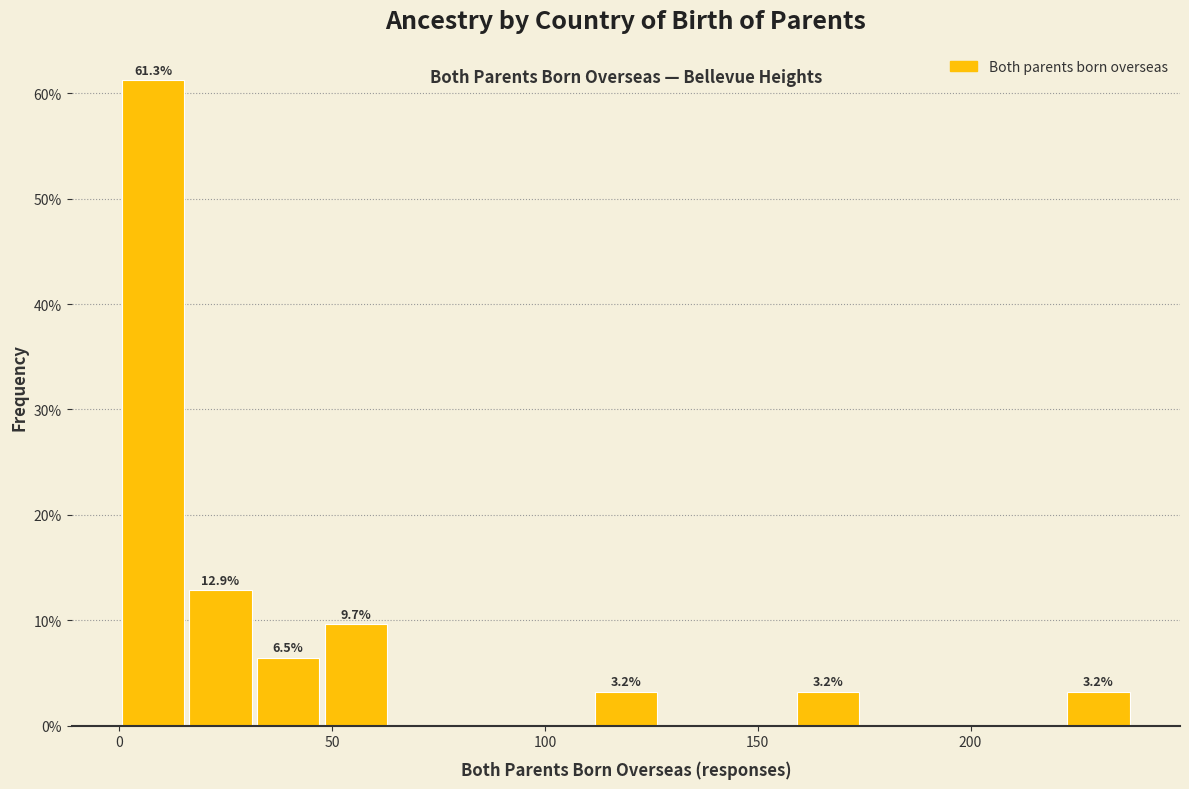

Around what value on the x-axis is the tallest bar? Give the approximate position of its centre, as read against the axis.

10